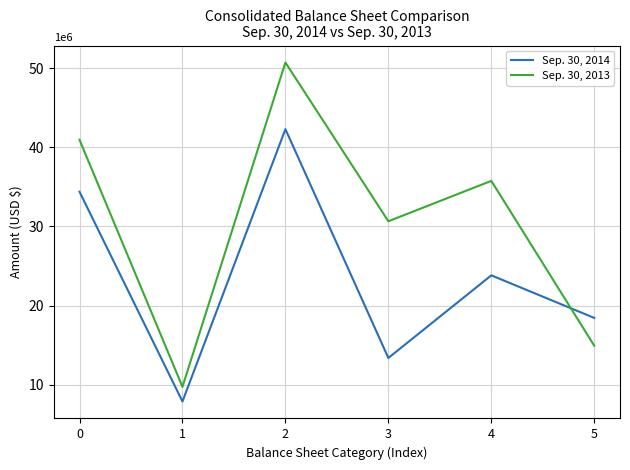

At which category does Sep. 30, 2014 reach its first local peak?

2